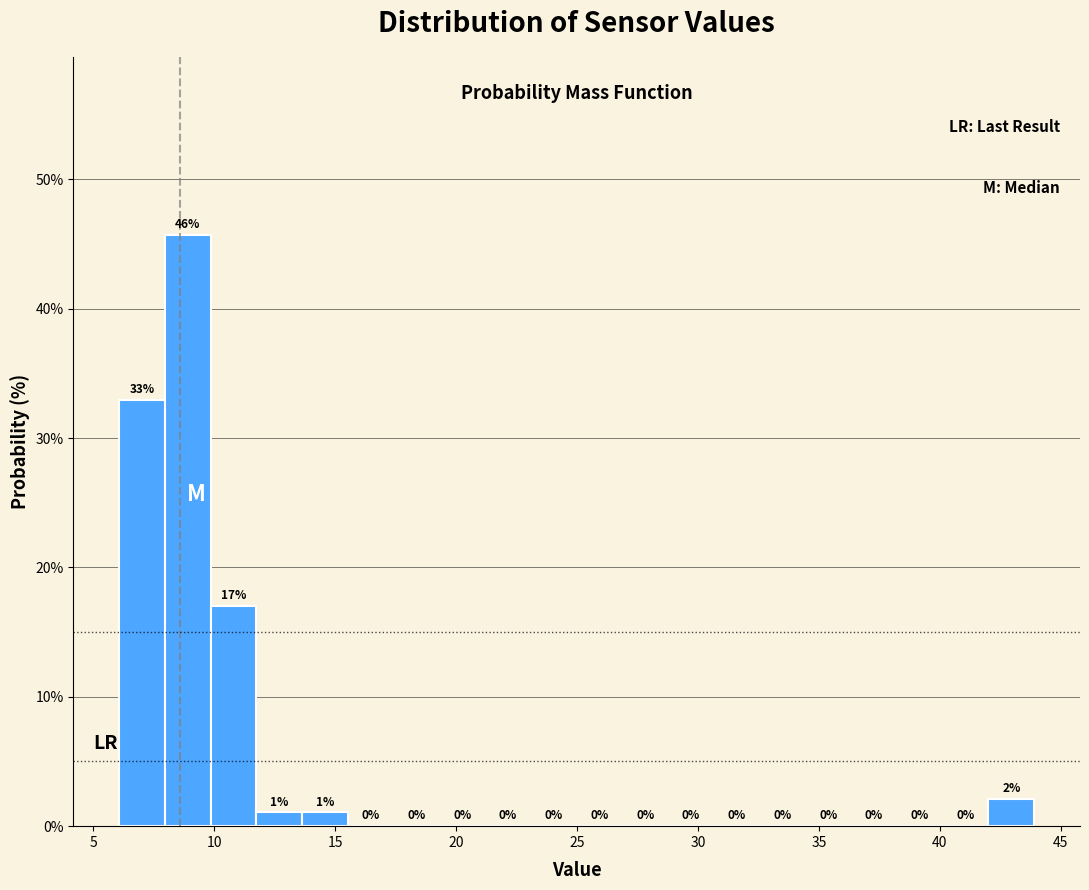

Around what value on the x-axis is the tallest bar? Give the approximate position of its centre, as read against the axis.

9.0